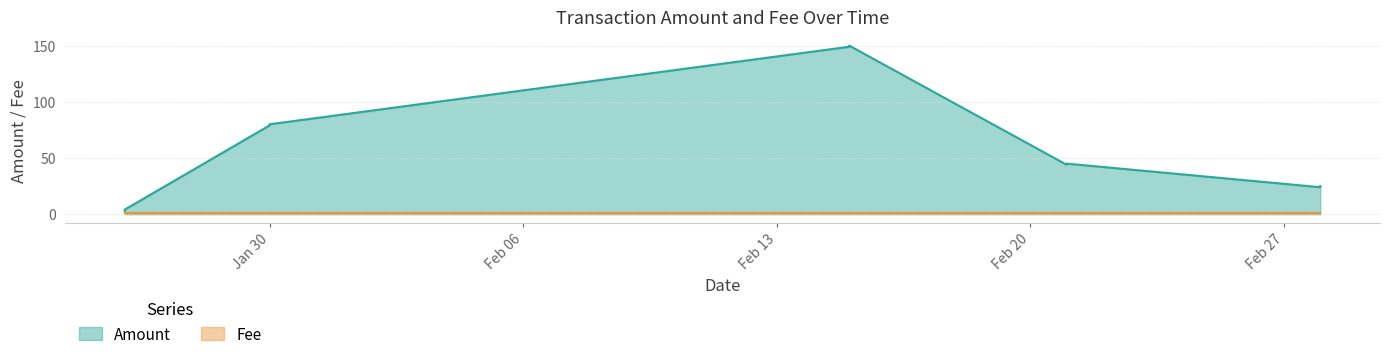

Where is the first local maximum for Amount?

2018-02-15